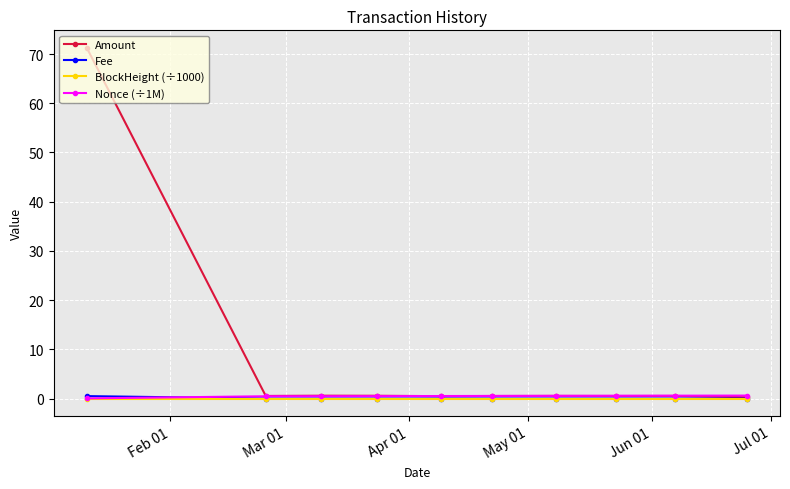

What is the difference between the second highest and second lowest values in the Amount series?

0.1